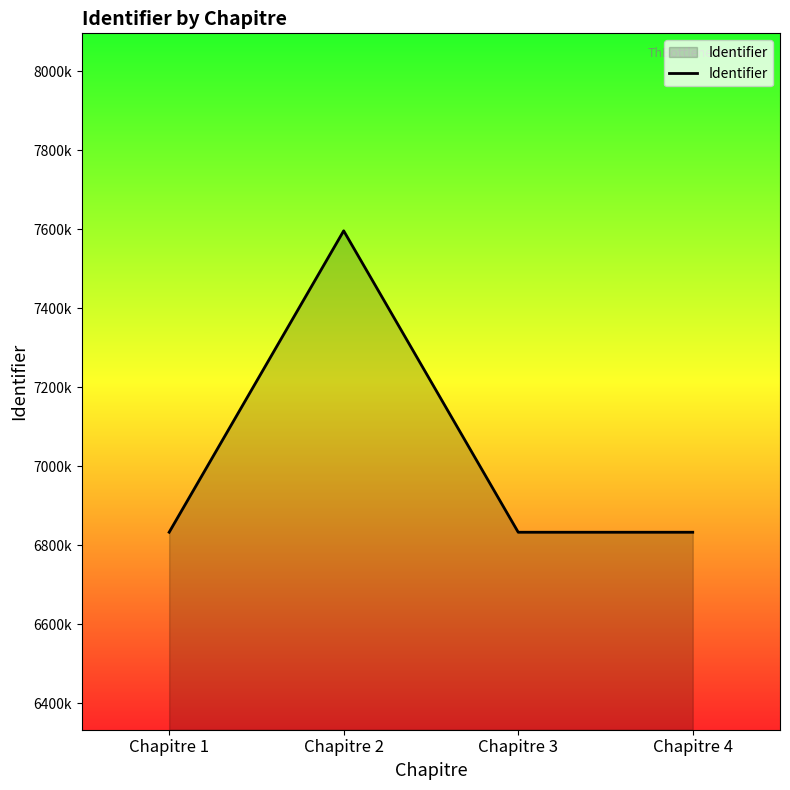

Which category has the lowest value across all series?

Chapitre 1